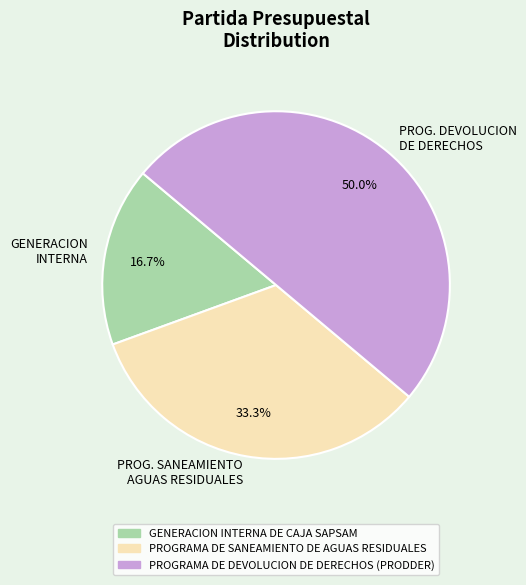

To the nearest percent, what is the average slice percentage?

33%